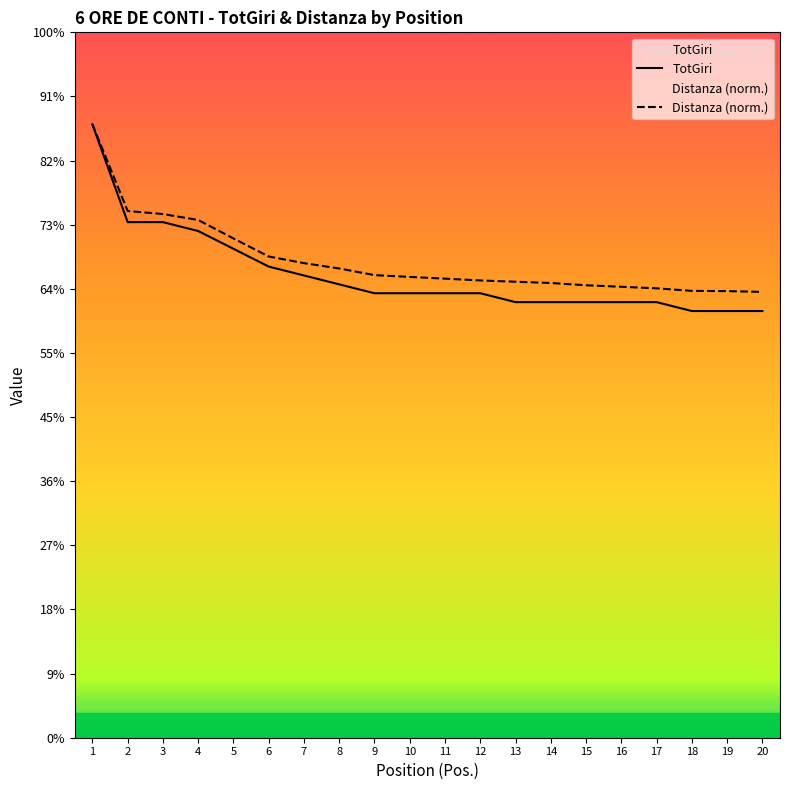

At which category is the sum across all series the highest?

1